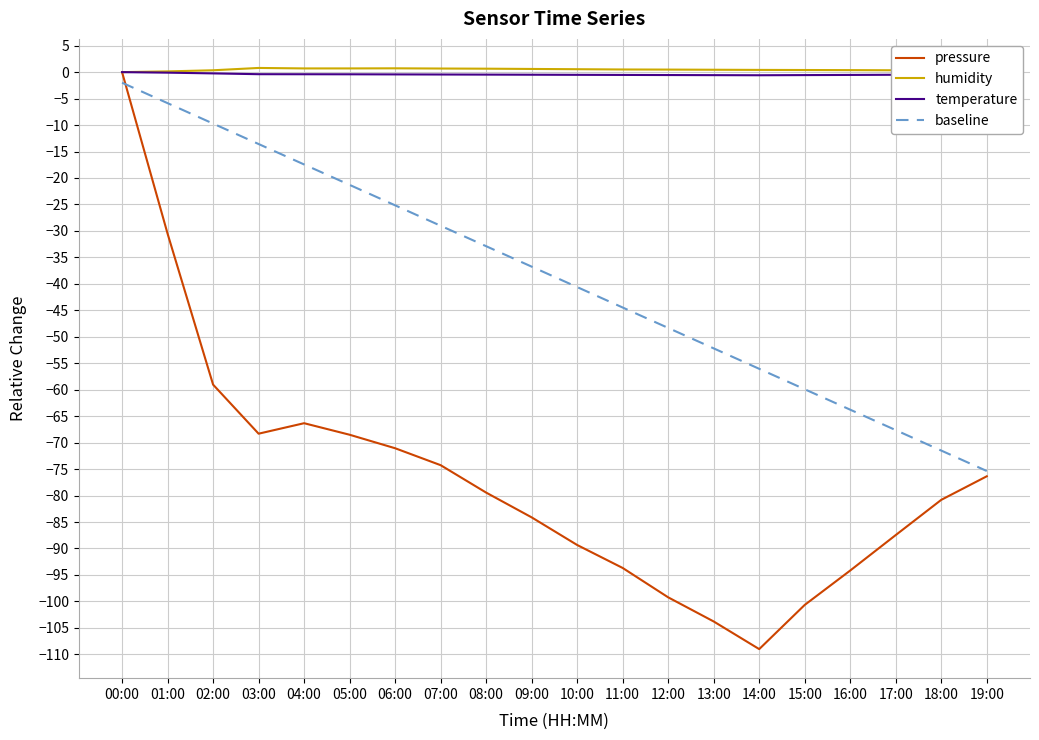

The pressure series shows -14.7 at 02:00. True or false?

False